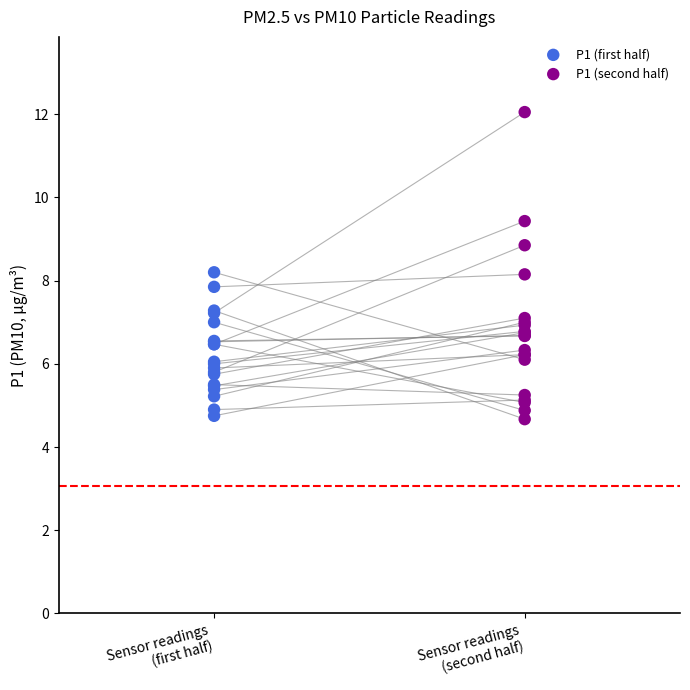

Which series reaches the maximum Y coordinate?

P1 (second half)